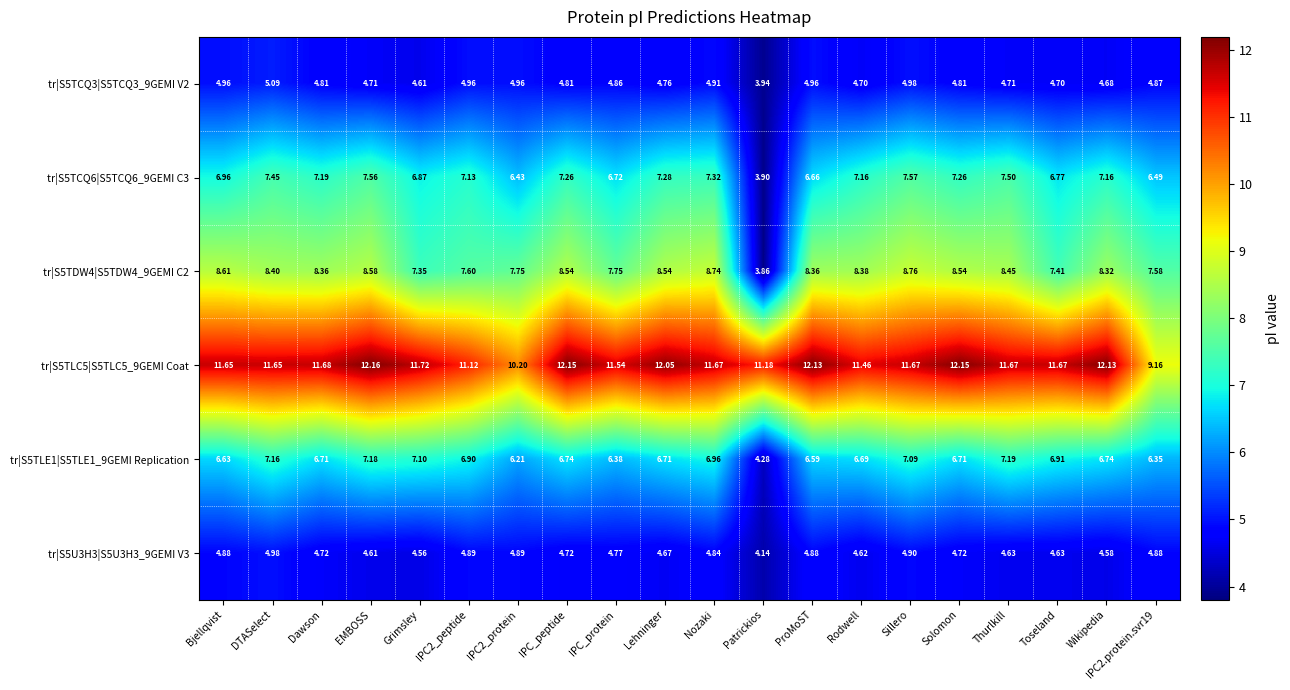

At which category does the chart reach its peak across all series?

EMBOSS